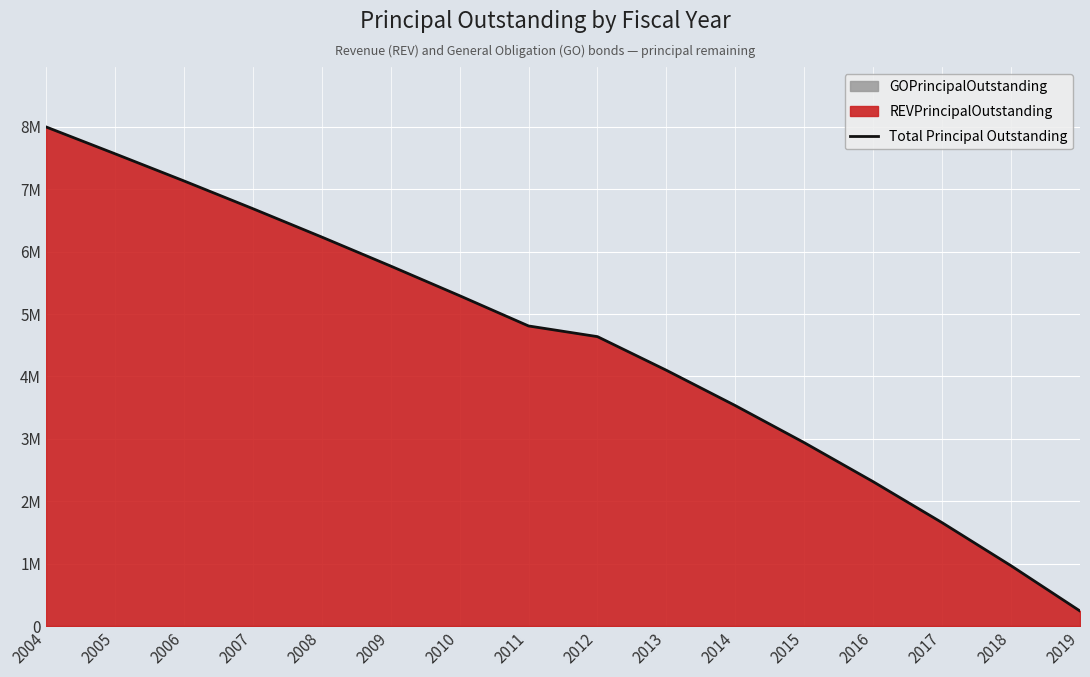

True or false: the data shows 7135000.0 at 2006.

True